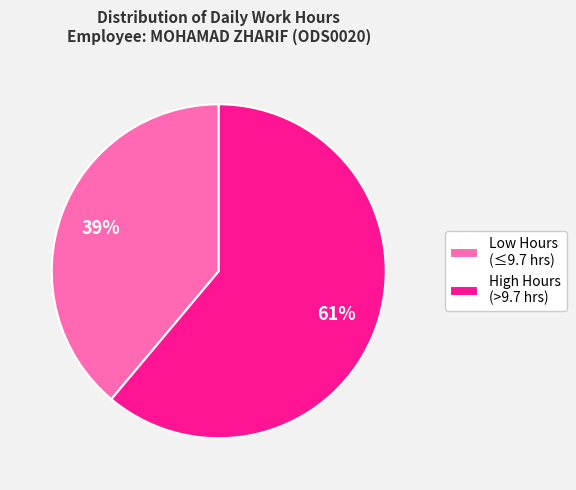

Which category has the biggest portion of the pie?

High Hours (>9.7 hrs)